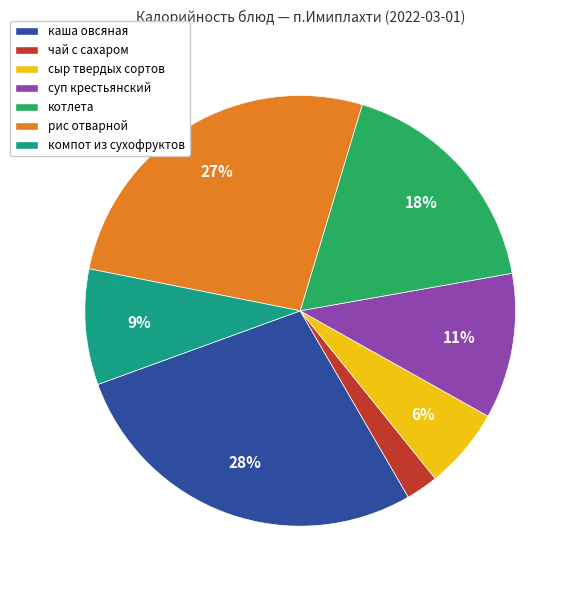

True or false: компот из сухофруктов accounts for 9% of the total.

True